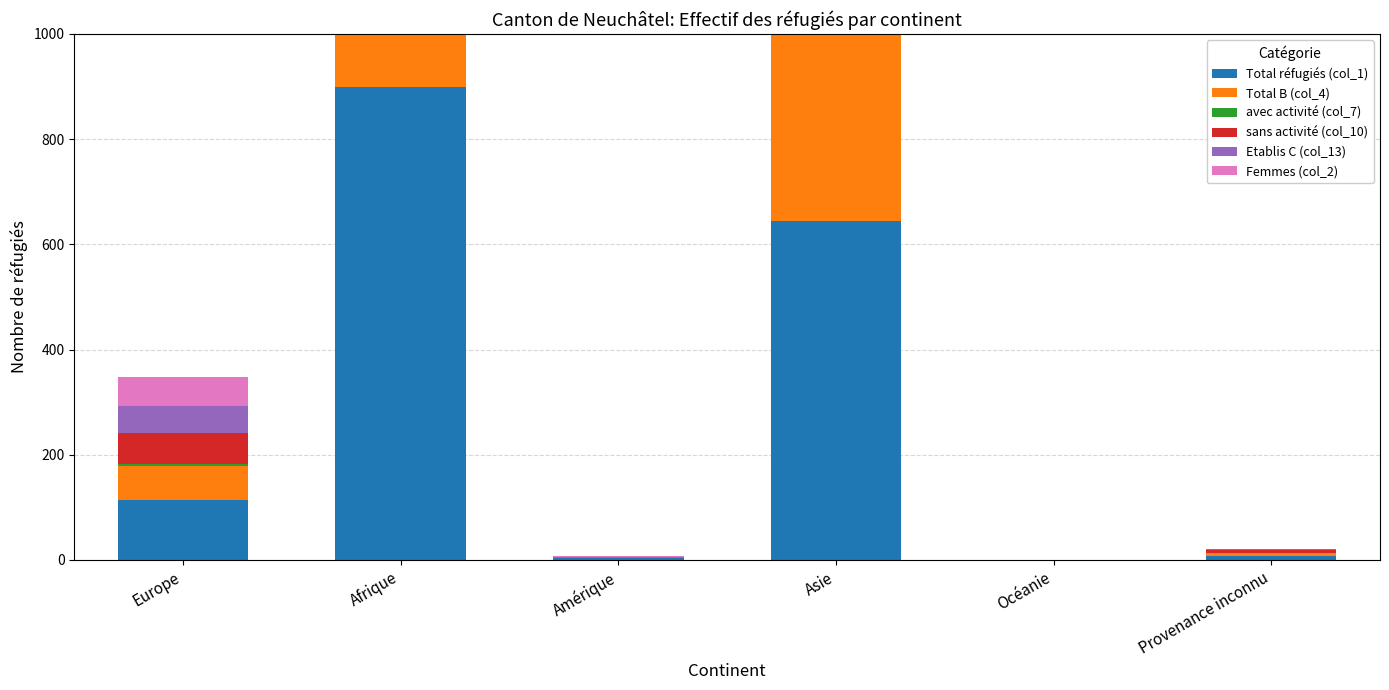

What is the sum of the avec activité (col_7) values at Océanie and Asie?

101